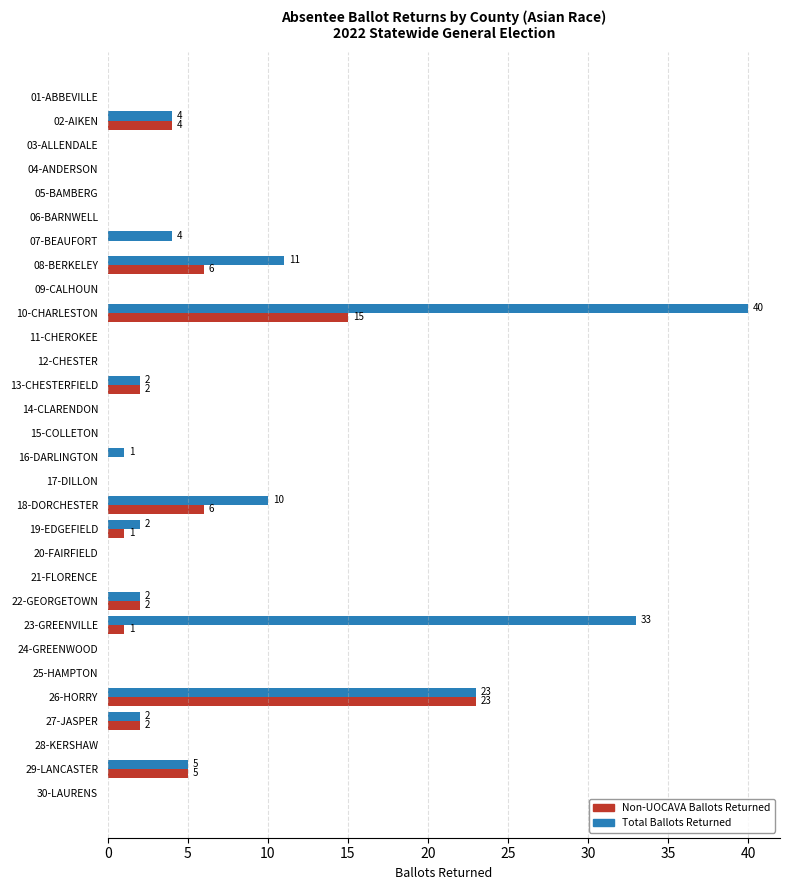

At which label is Total Ballots Returned closest to 20?

26-HORRY